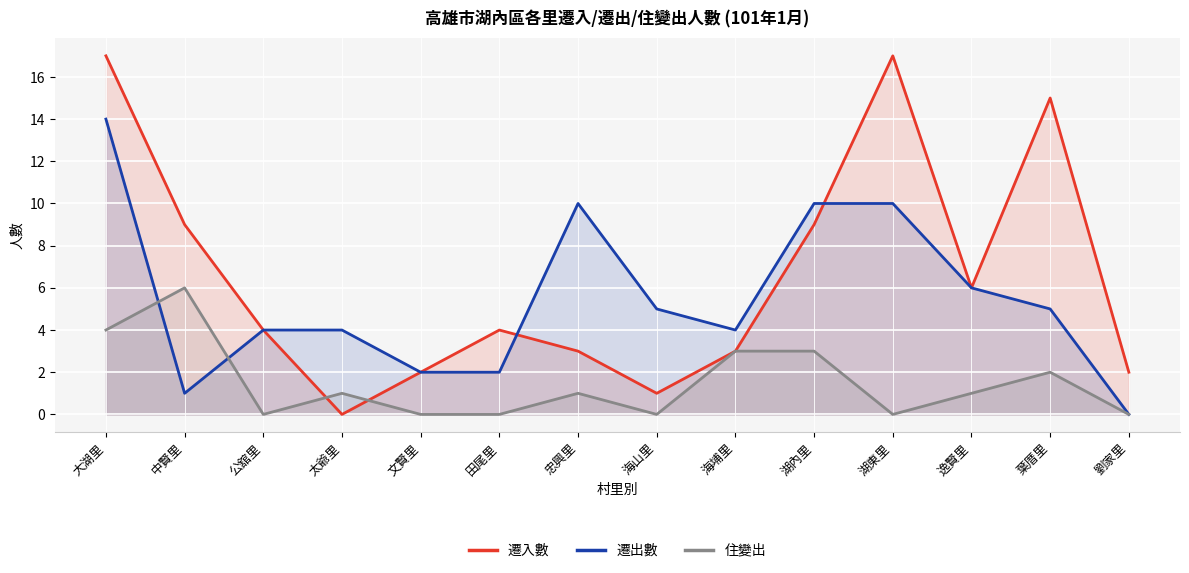

What is the difference between the second highest and second lowest values in the 遷入數 series?

16